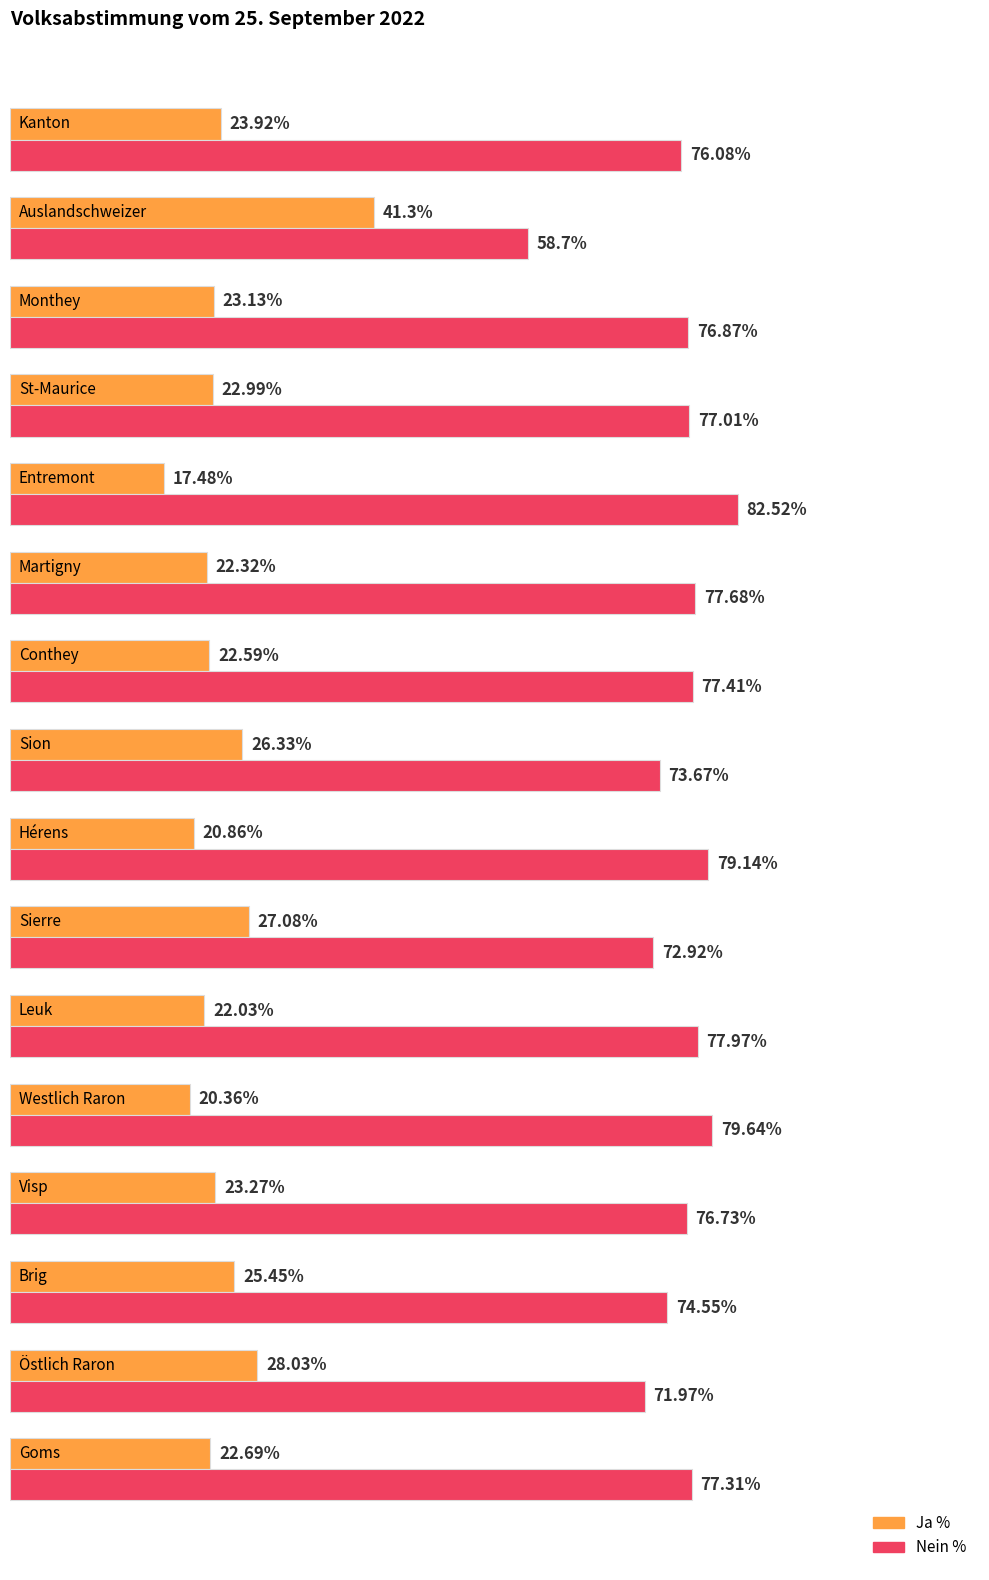

Which series has the largest total across all categories?

Nein %